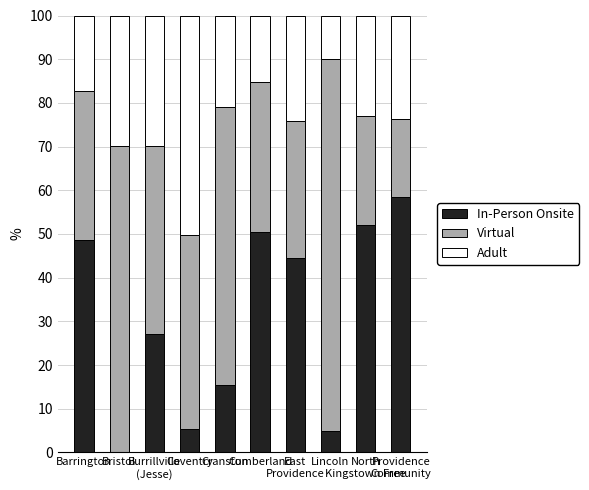

What is the highest value of the In-Person Onsite series?

58.5